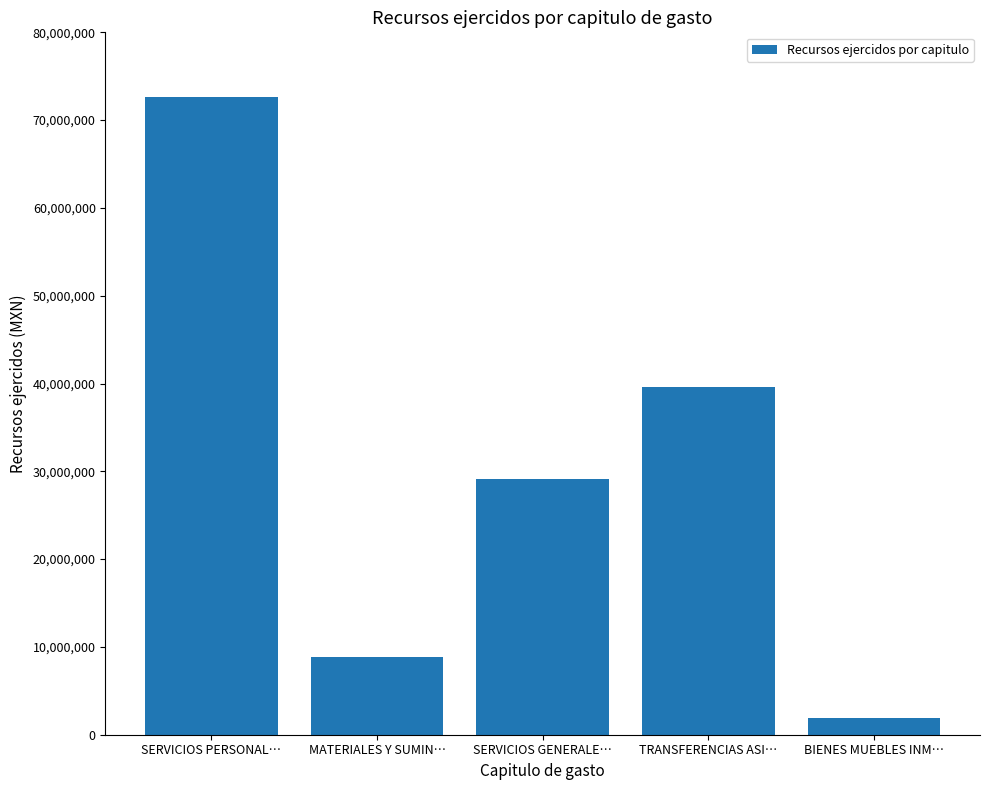

What value does the data have at BIENES MUEBLES INM…?

1954200.8